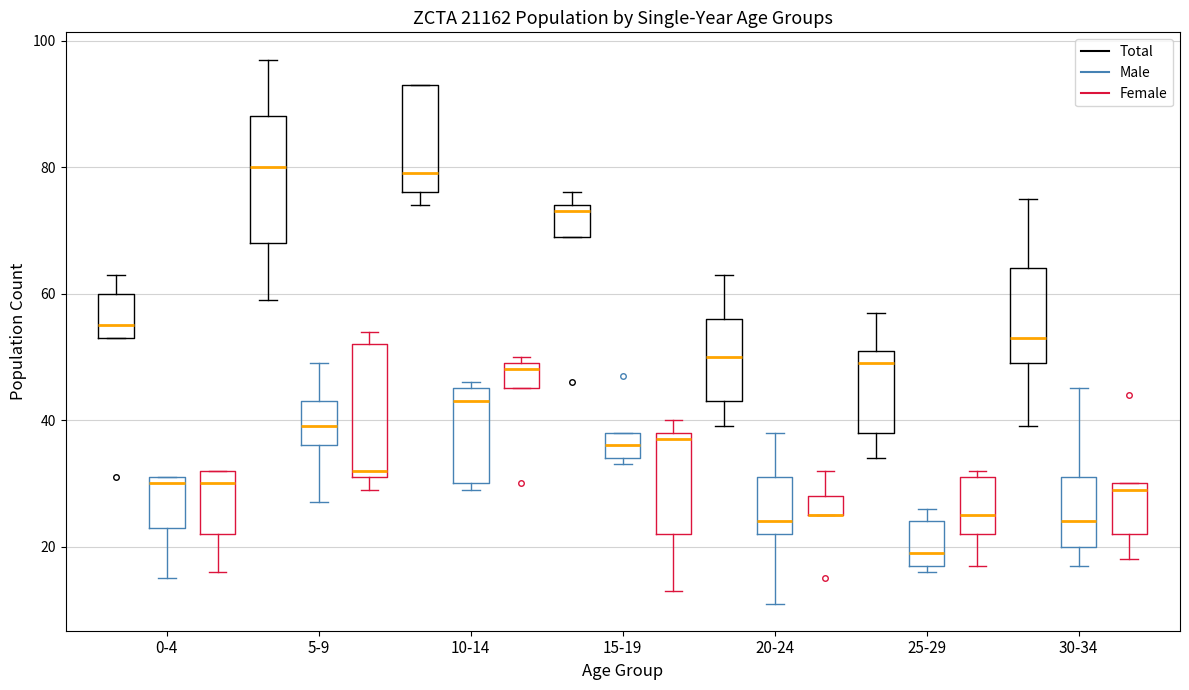

Where is the upper edge of the box for 0-4 (Total) on the y-axis? The values are not printed on the chart, so give them approximately, as read against the axis.

60